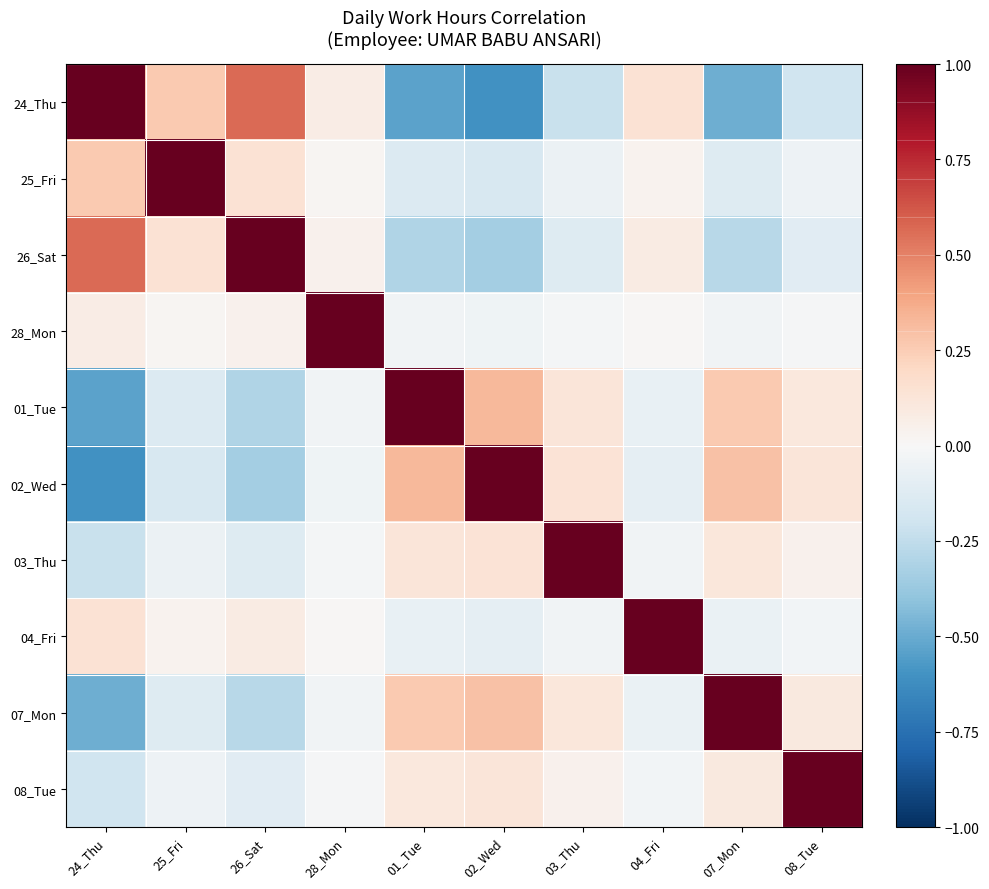

What is the minimum value shown in the chart?

-0.6